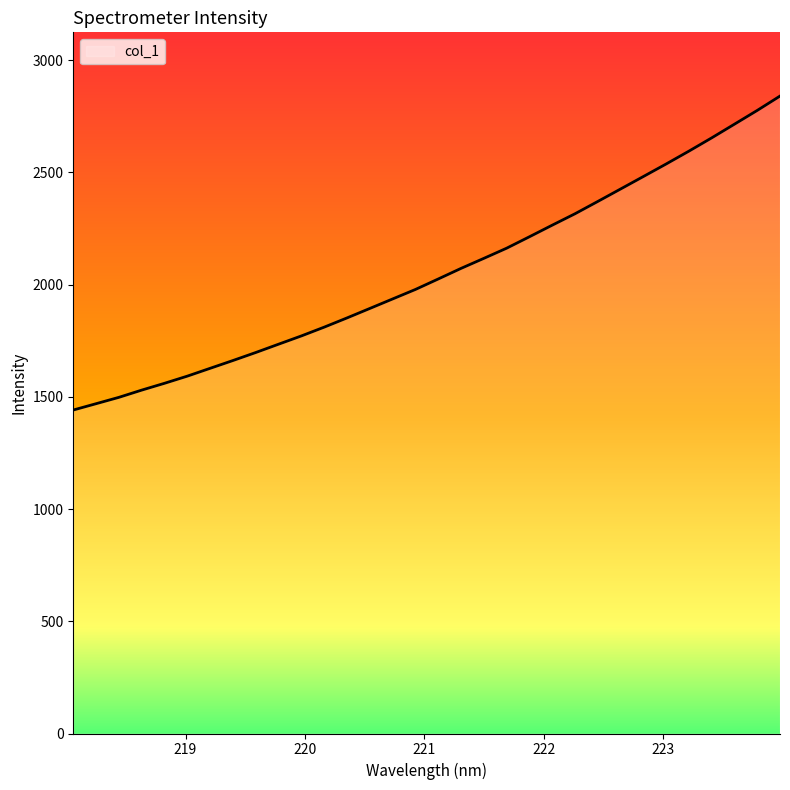

What is the difference between the maximum and minimum values?

1398.7